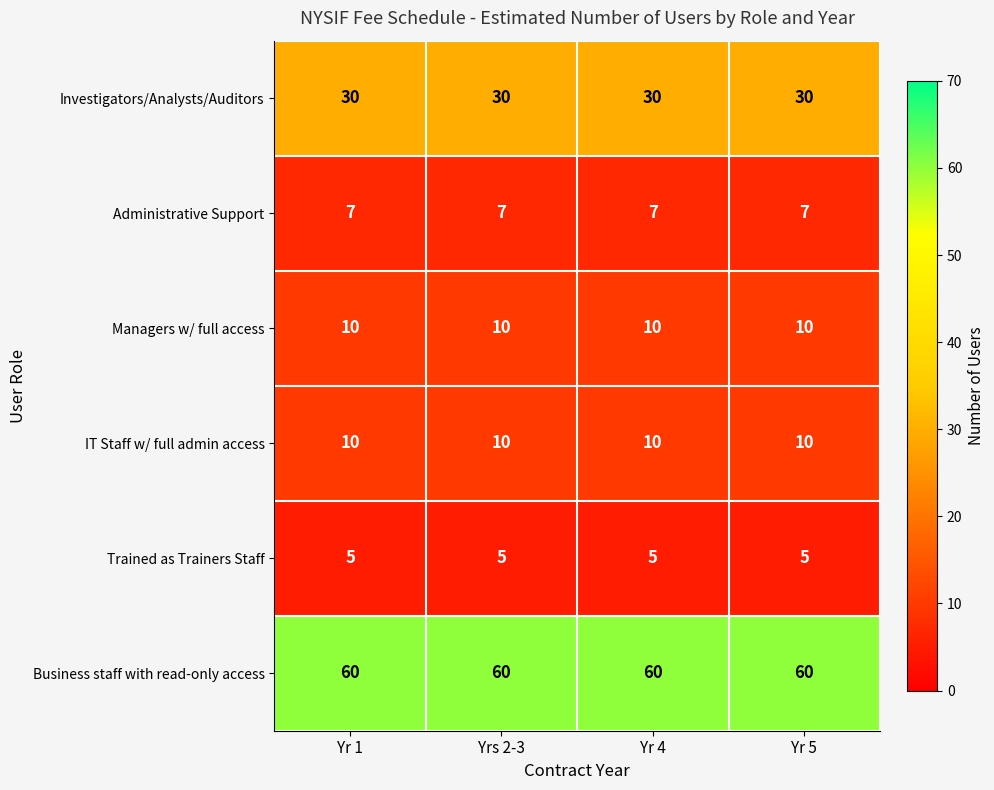

The value of Trained as Trainers Staff at Yr 5 is 8. True or false?

False